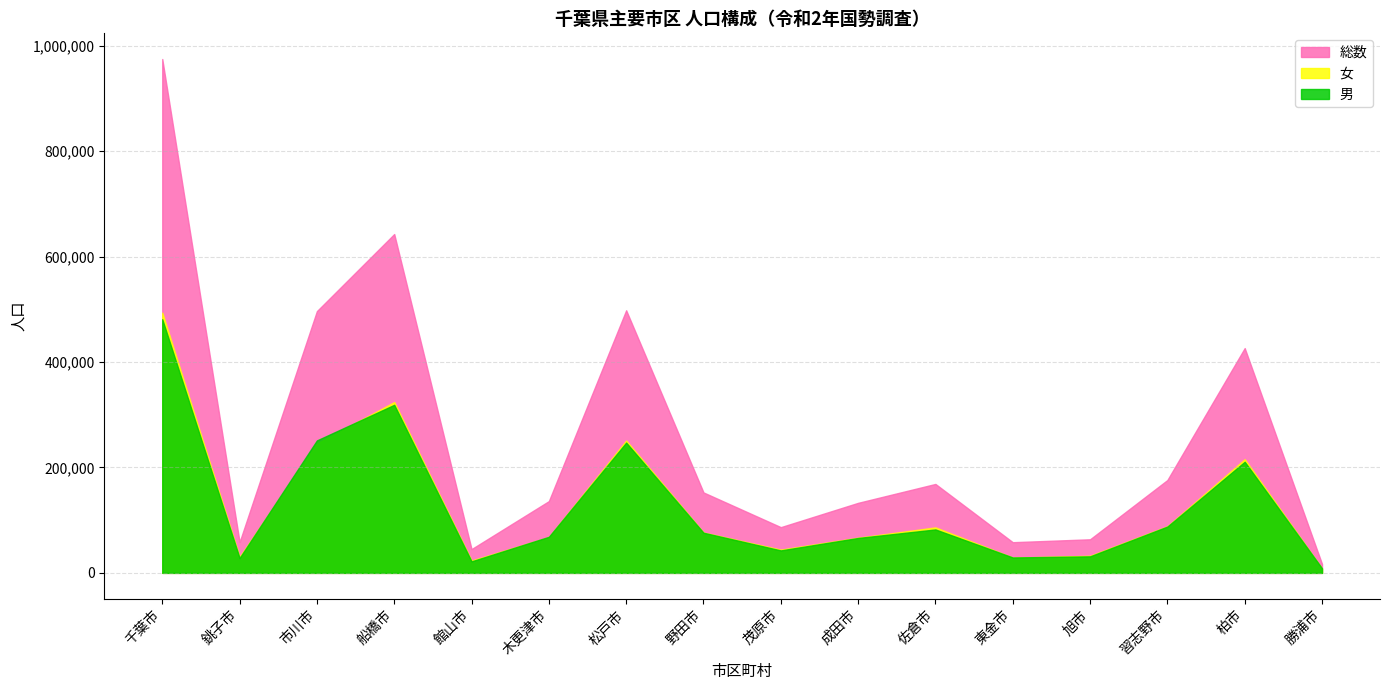

Reading left to right, what are all the values shown in this chart?

総数: 974951	58431	496676	642907	45153	136166	498232	152638	86782	132906	168743	58219	63745	176197	426468	16927
男: 481246	28248	251351	318860	21846	68450	247210	76195	42643	66231	82421	29251	31379	87882	210824	8704
女: 493705	30183	245325	324047	23307	67716	251022	76443	44139	66675	86322	28968	32366	88315	215644	8223